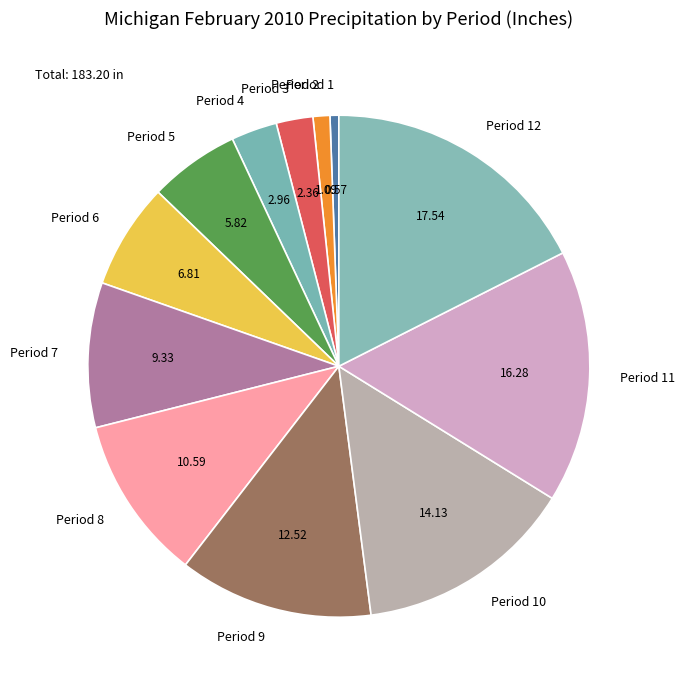

Combined, do Period 5 and Period 8 account for over 50%?

No